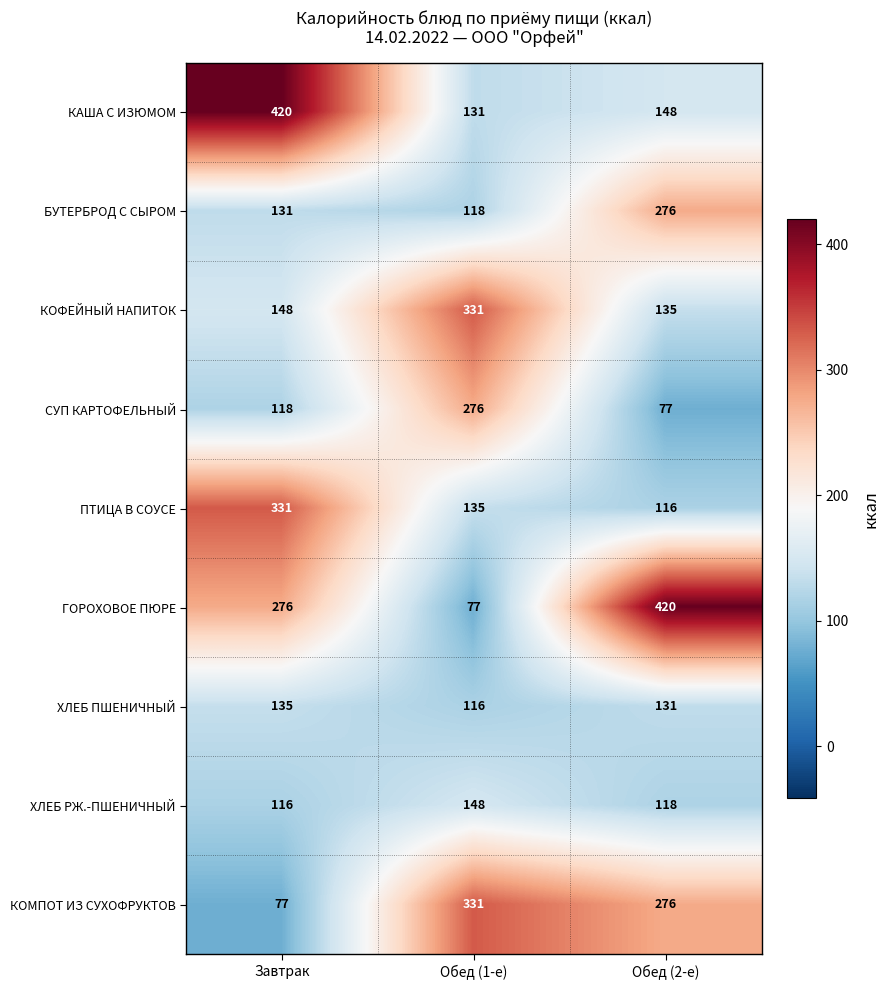

At which label is ХЛЕБ ПШЕНИЧНЫЙ closest to 125?

Обед (2-е)